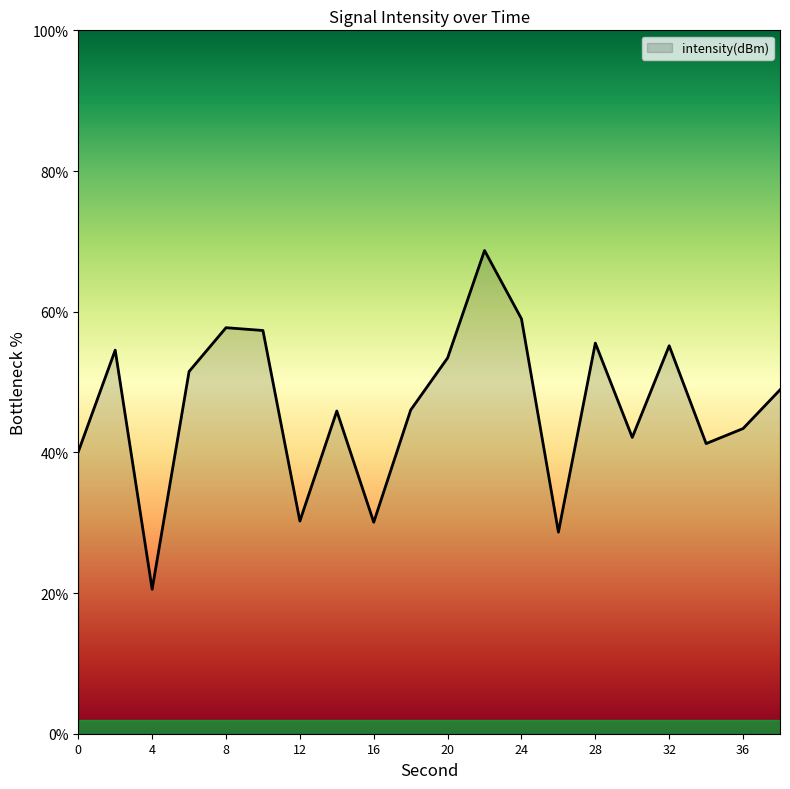

How many lines are shown in the chart?

1